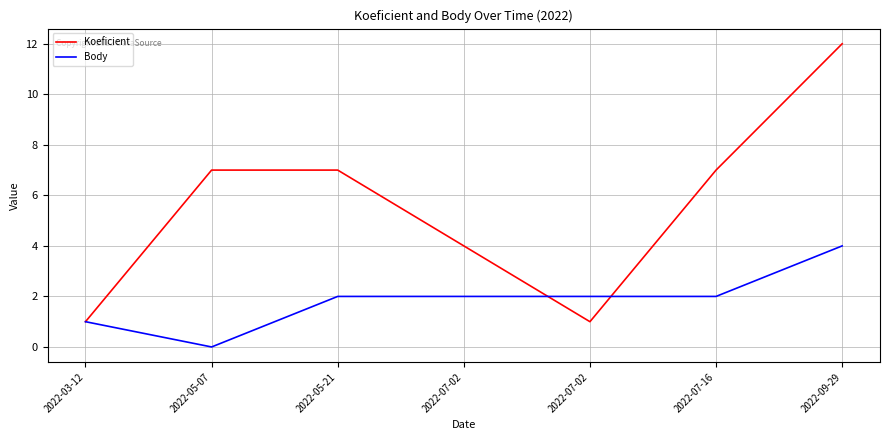

What are all the series names shown in the legend?

Koeficient, Body